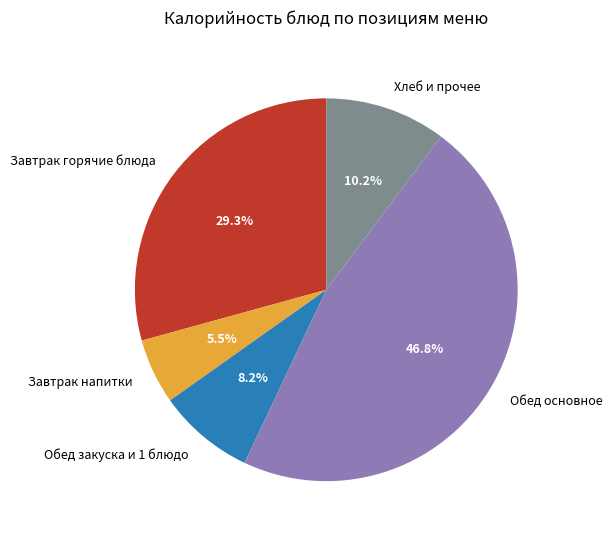

Is there any slice that represents more than half of the pie?

No